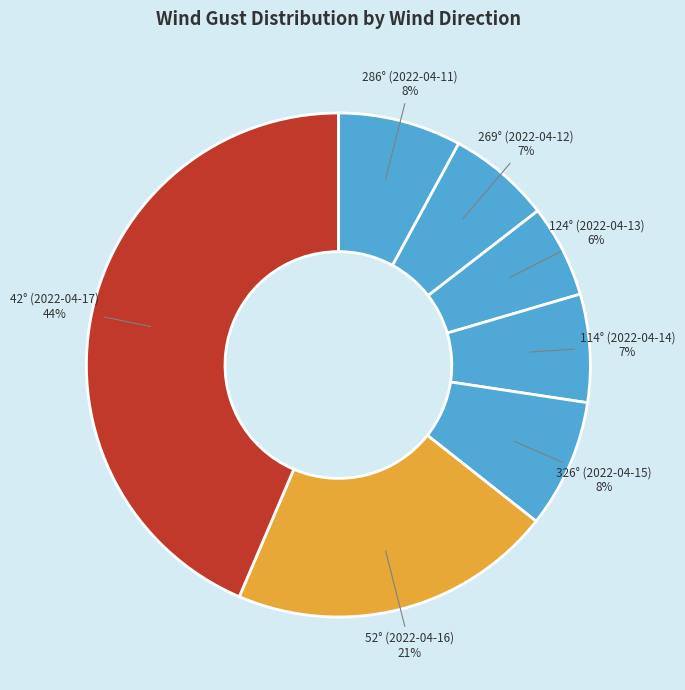

To the nearest percent, what is the difference between the largest and smallest slice percentages?

38%